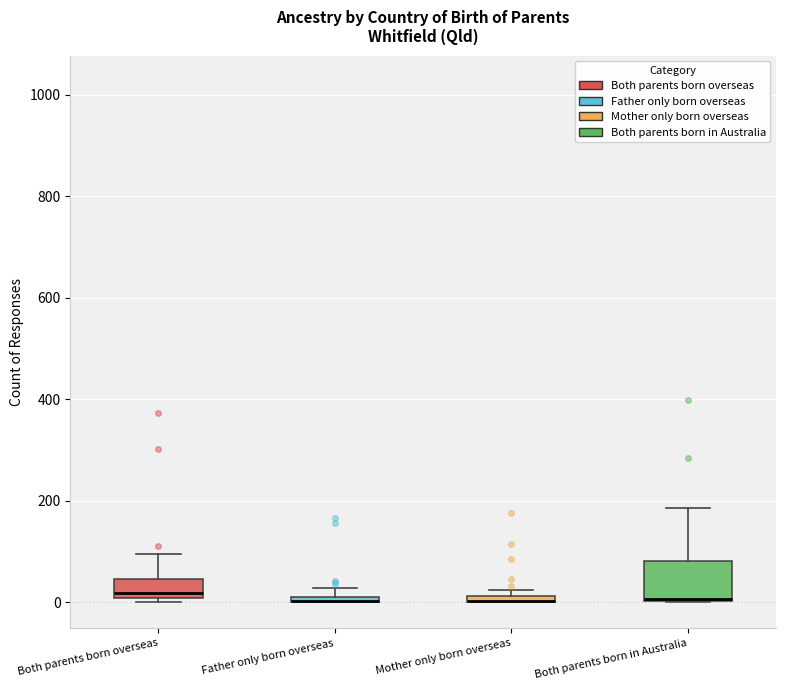

Where does the upper whisker of the box for Both parents born overseas end on the y-axis? The values are not printed on the chart, so give them approximately, as read against the axis.

100